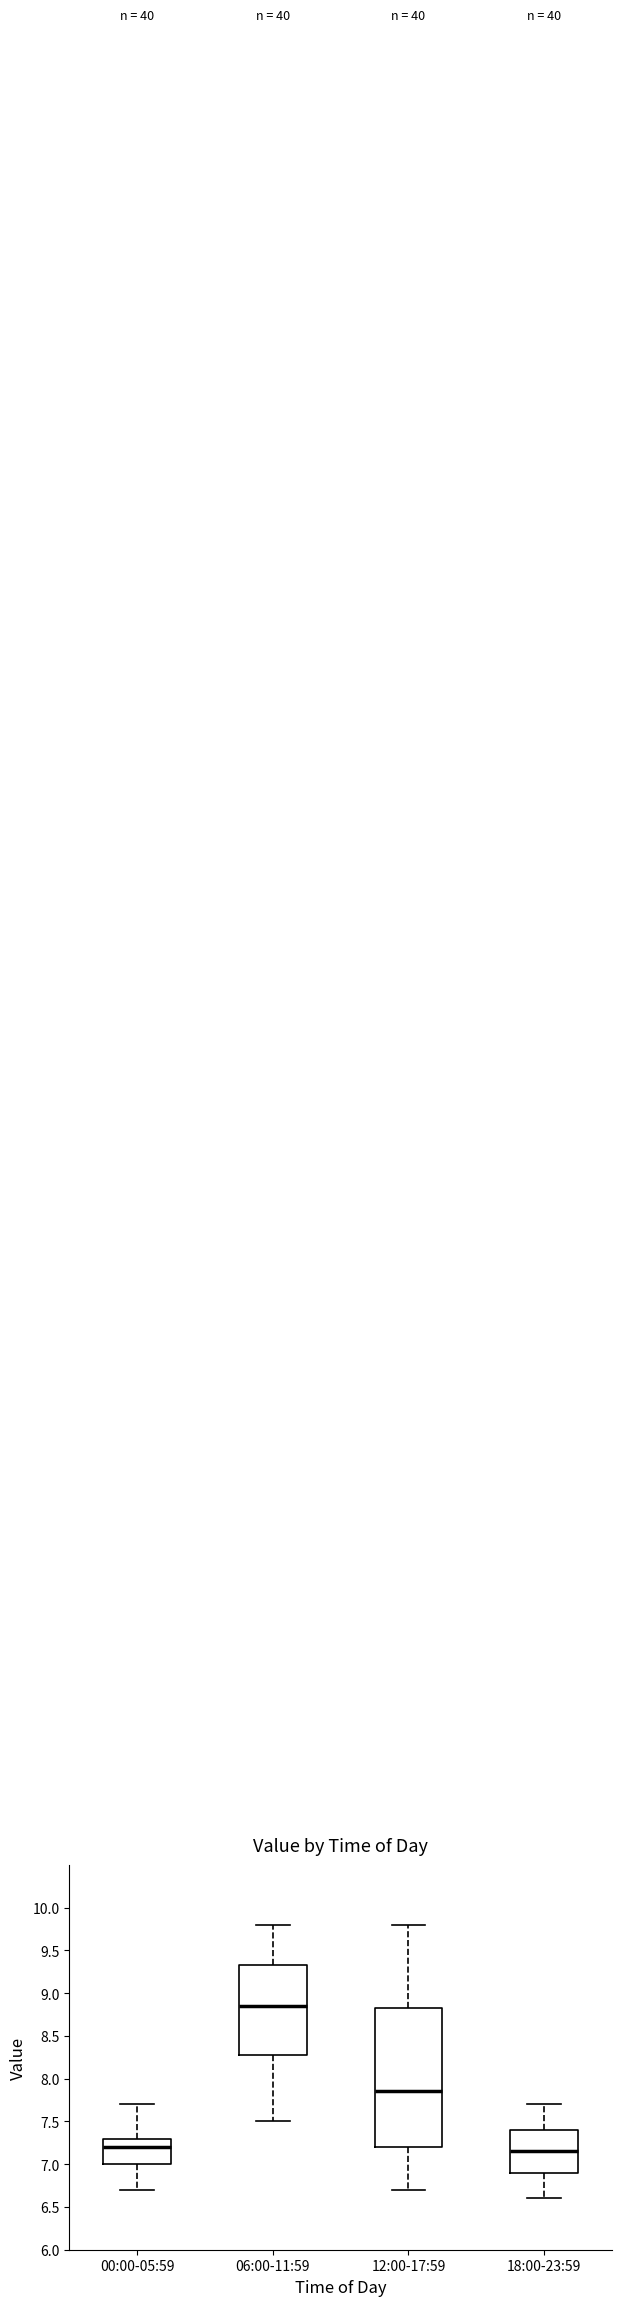

Reading left to right, transcribe this box plot: for each box, give where its median line is, the range the box spans, and where its two whiskers end, as read against the y-axis. The values are not printed on the chart, so give them approximately, as read against the axis.

00:00-05:59: median 7.20, box 7.00 to 7.30, whiskers 6.70 to 7.70
06:00-11:59: median 8.85, box 8.30 to 9.35, whiskers 7.50 to 9.80
12:00-17:59: median 7.85, box 7.20 to 8.85, whiskers 6.70 to 9.80
18:00-23:59: median 7.15, box 6.90 to 7.40, whiskers 6.60 to 7.70